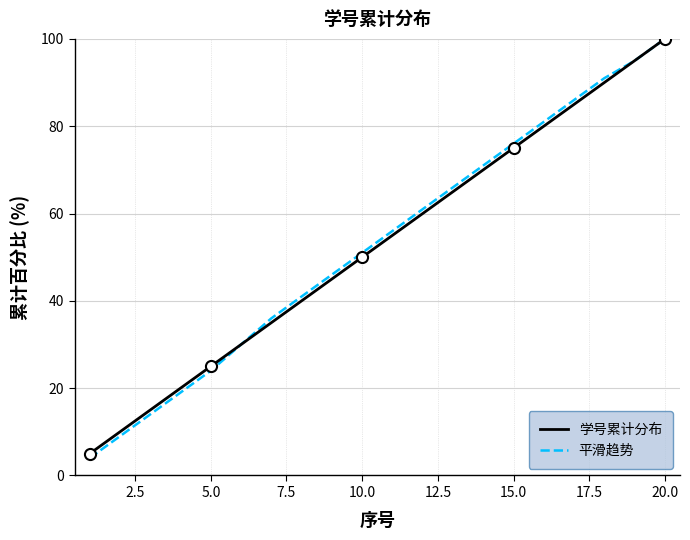

True or false: 学号累计分布 has a value of 129 at 15.0.

False